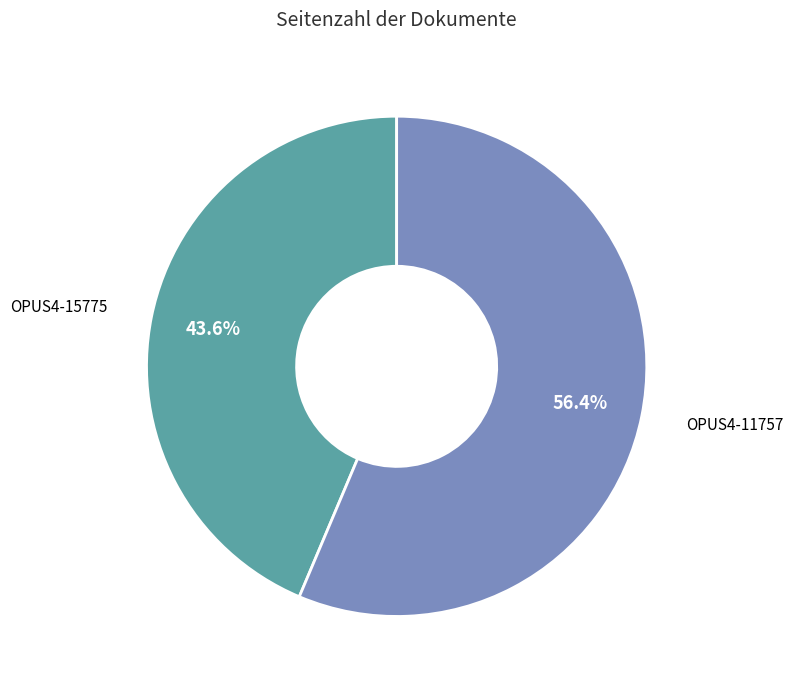

Does any single category account for the majority?

Yes